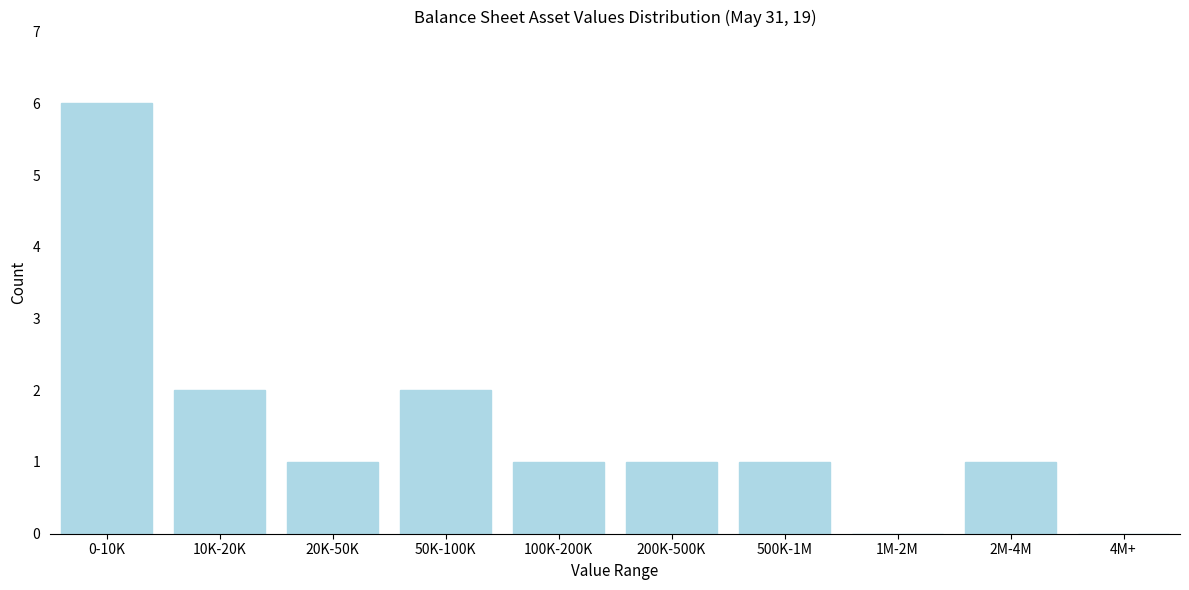

Reading right to left, transcribe all the data shown in this chart.

4M+=0	2M-4M=1	1M-2M=0	500K-1M=1	200K-500K=1	100K-200K=1	50K-100K=2	20K-50K=1	10K-20K=2	0-10K=6